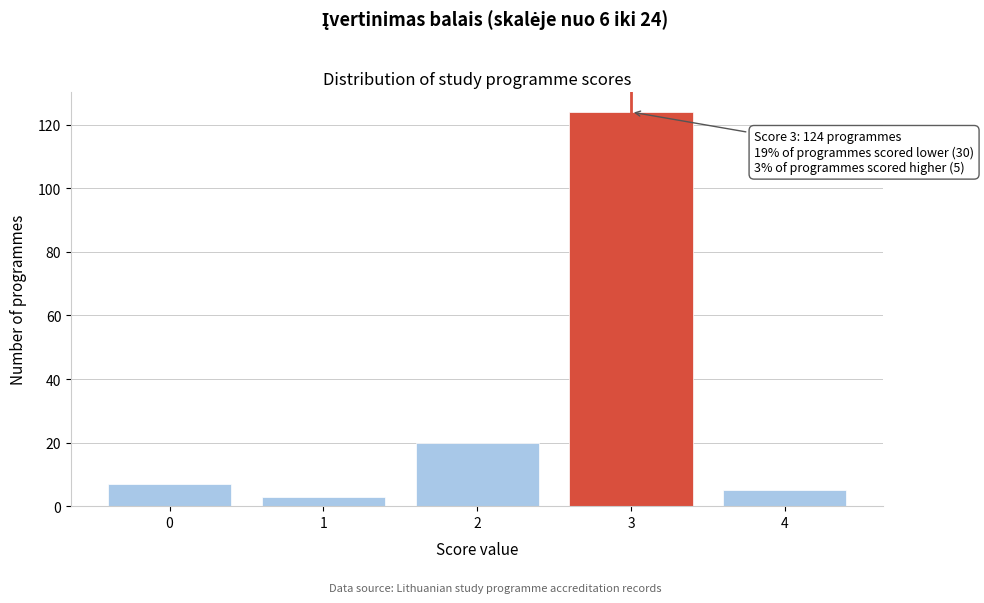

Reading right to left, list all the values displayed in this chart.

5	124	20	3	7